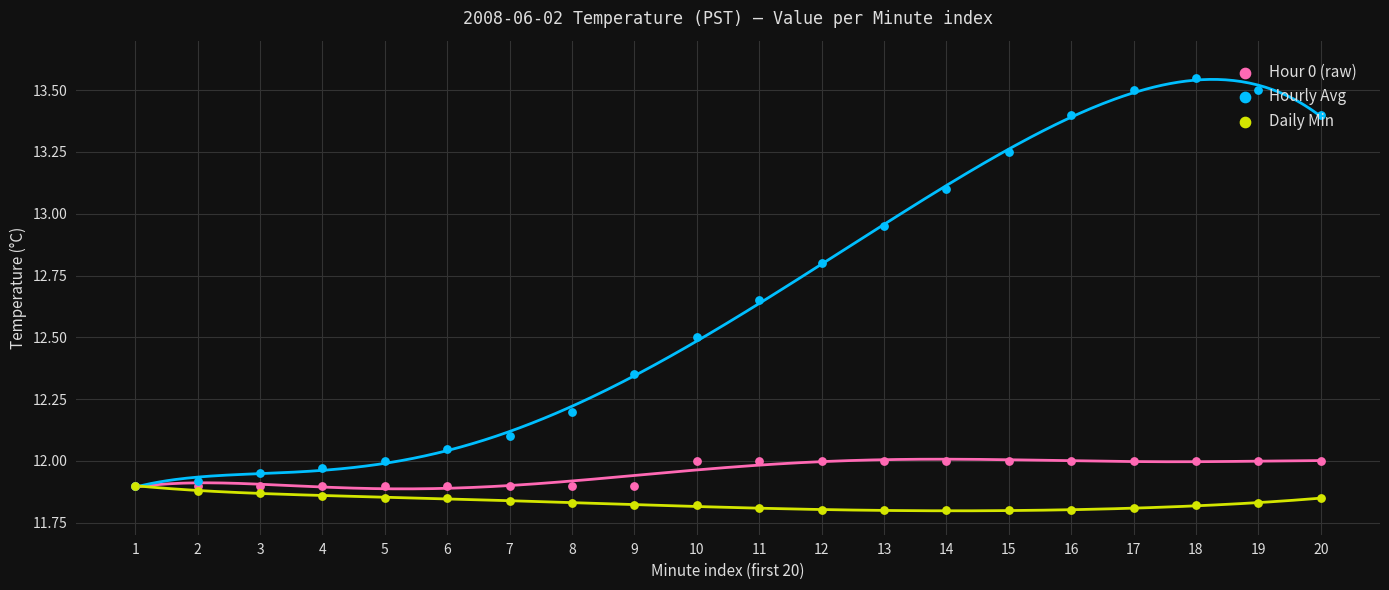

Is the value of Daily Min at 12 greater than the value of Hourly Avg at 8?

No